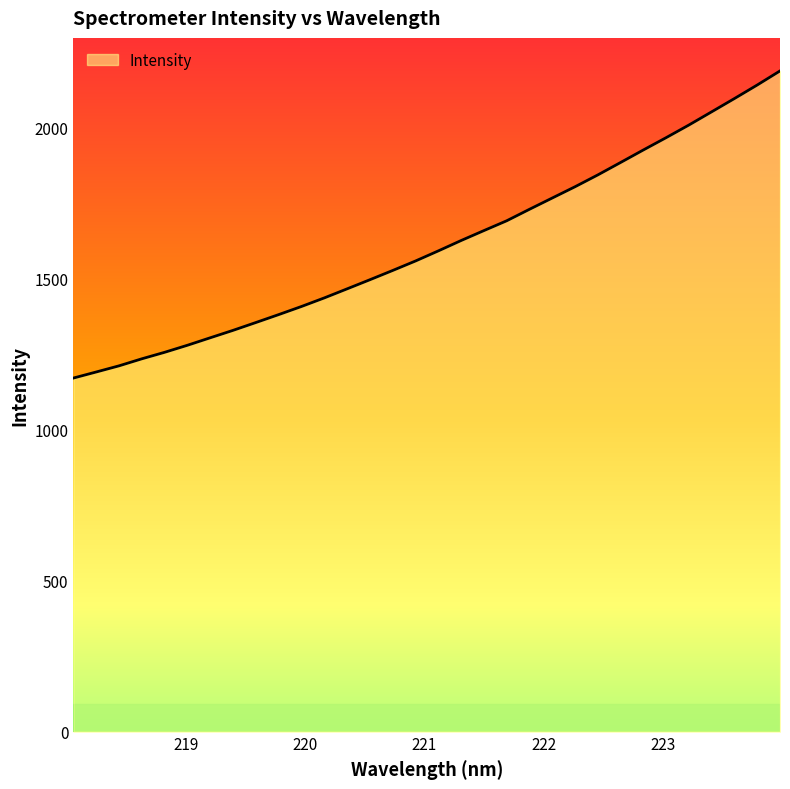

Reading left to right, extract all data points from this chart.

1170.2	1190.3	1210.6	1233.9	1255.5	1278.8	1303.5	1328.1	1354.0	1380.2	1407.1	1435.5	1465.4	1495.6	1526.3	1557.6	1591.0	1625.3	1658.2	1690.7	1728.7	1766.1	1803.3	1842.5	1883.6	1925.1	1965.8	2007.6	2051.4	2095.3	2140.1	2186.6